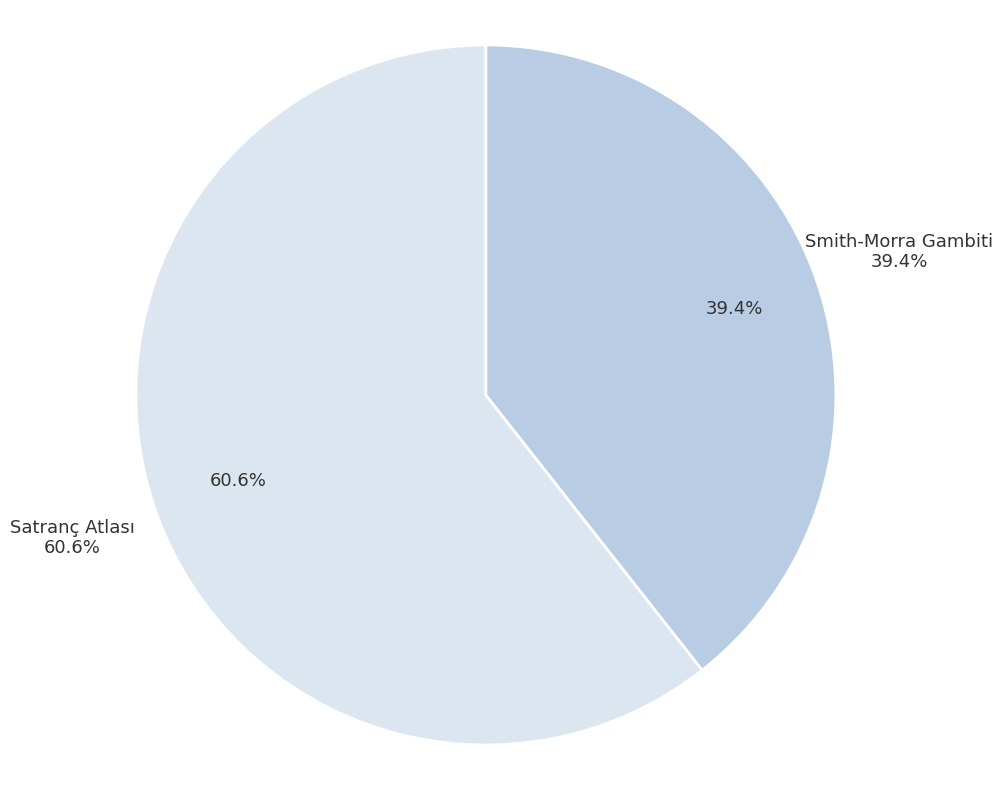

How many segments does this pie chart have?

2